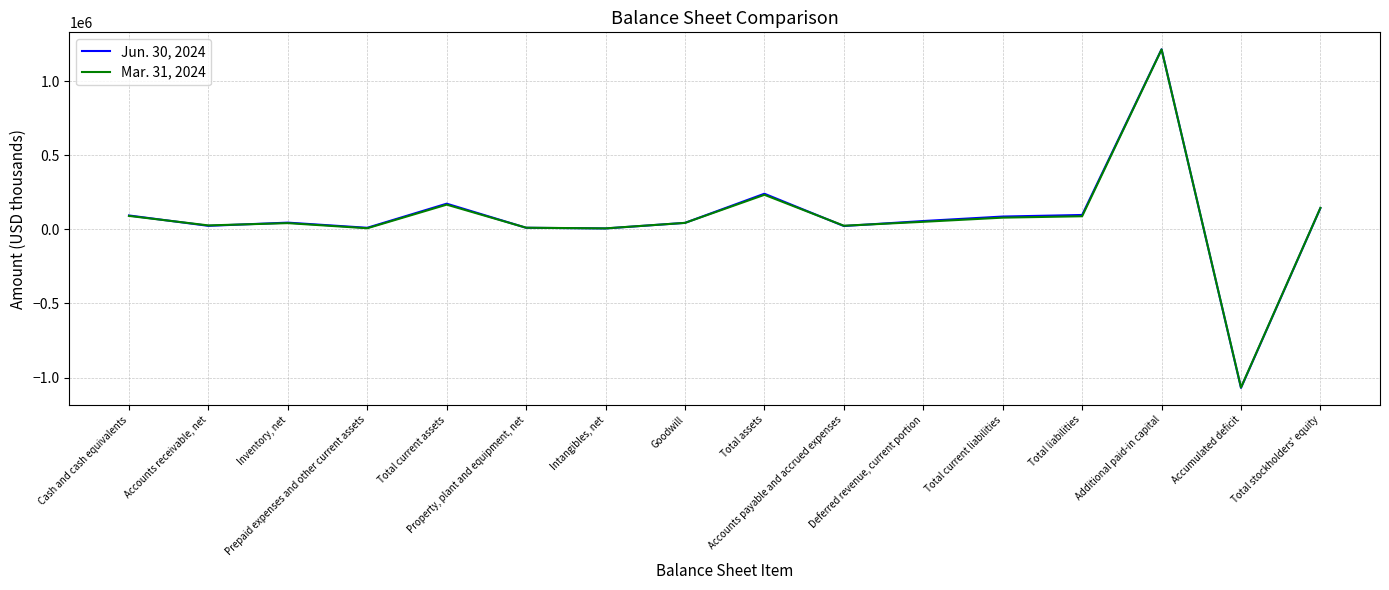

Rank the series at Total current liabilities from highest to lowest value.

Jun. 30, 2024, Mar. 31, 2024